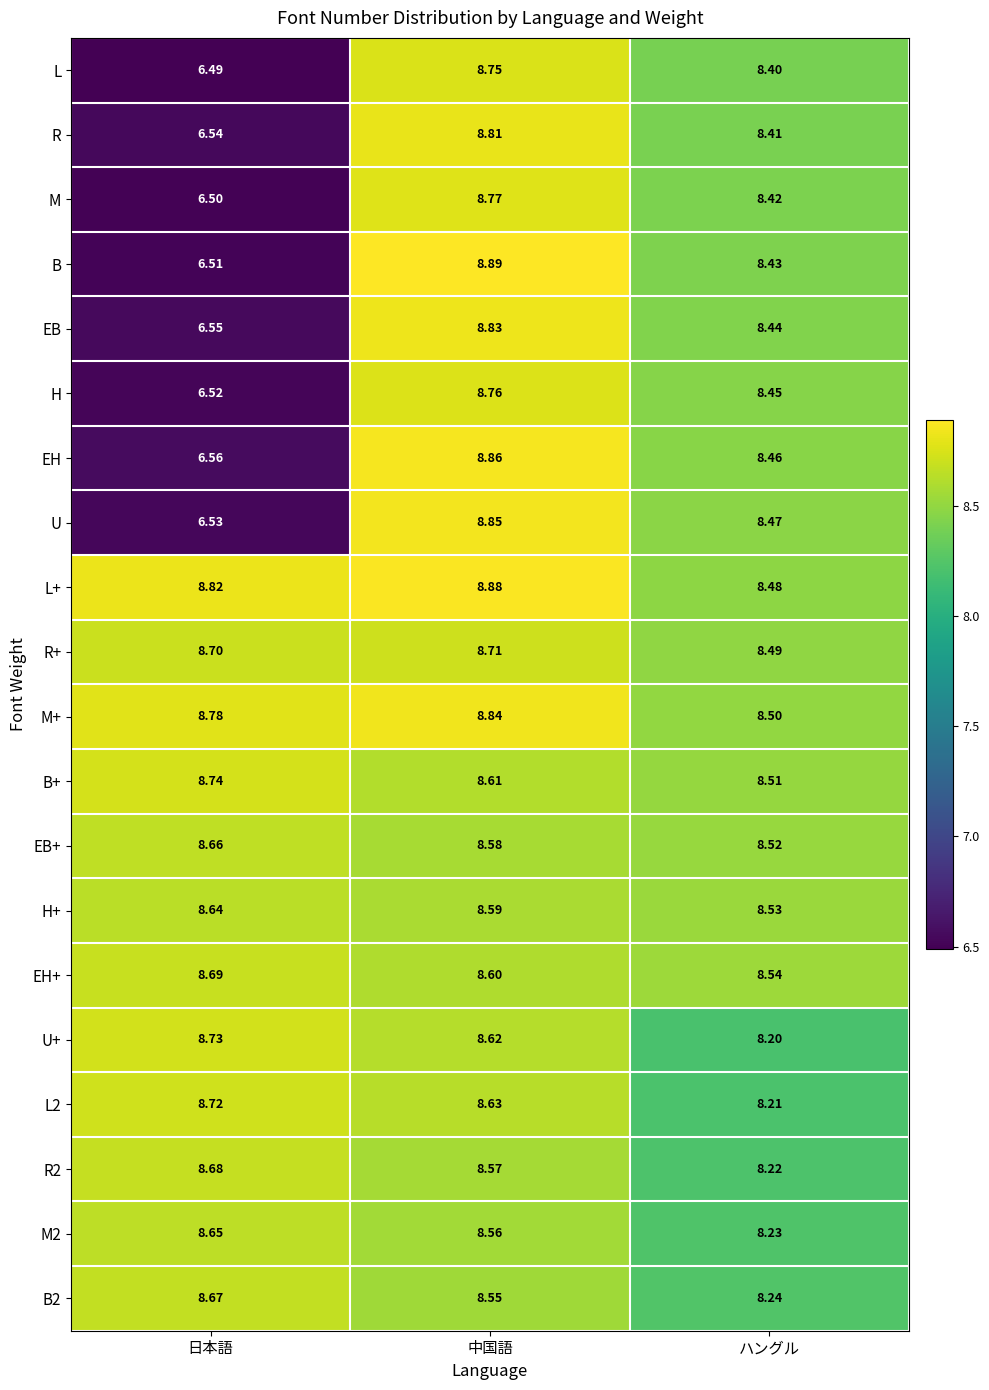

Where is R+ nearest to the value 8?

ハングル